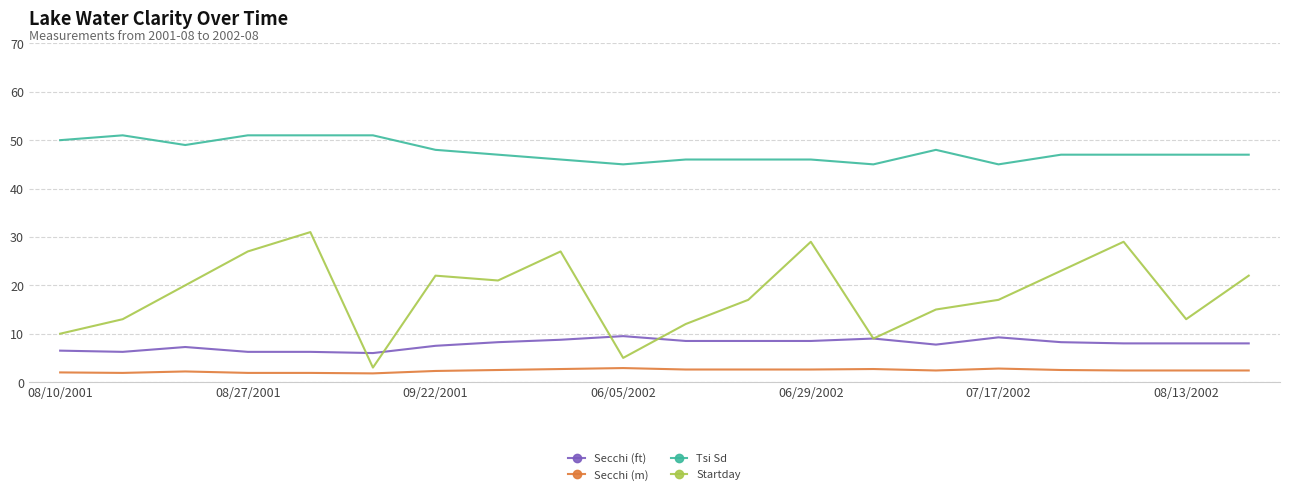

True or false: Secchi (m) and Tsi Sd intersect in this chart.

False